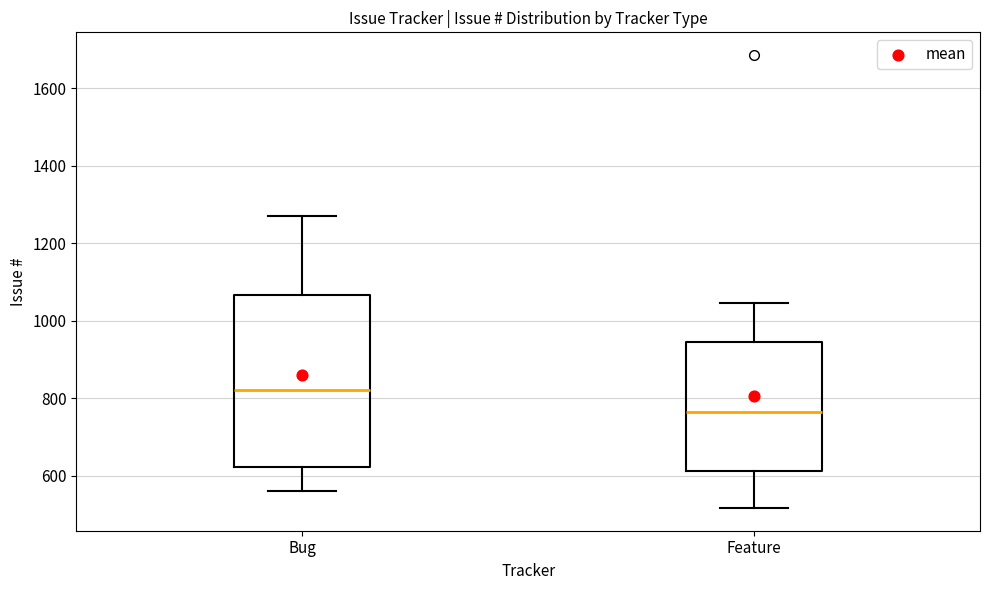

Which box's median line is the lowest?

Feature